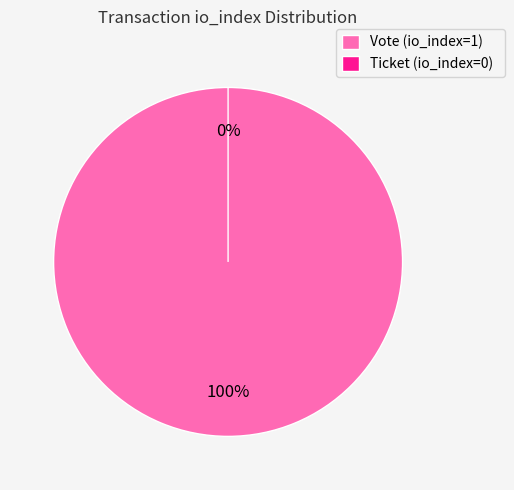

Which category has the smallest portion of the pie?

Ticket (io_index=0)